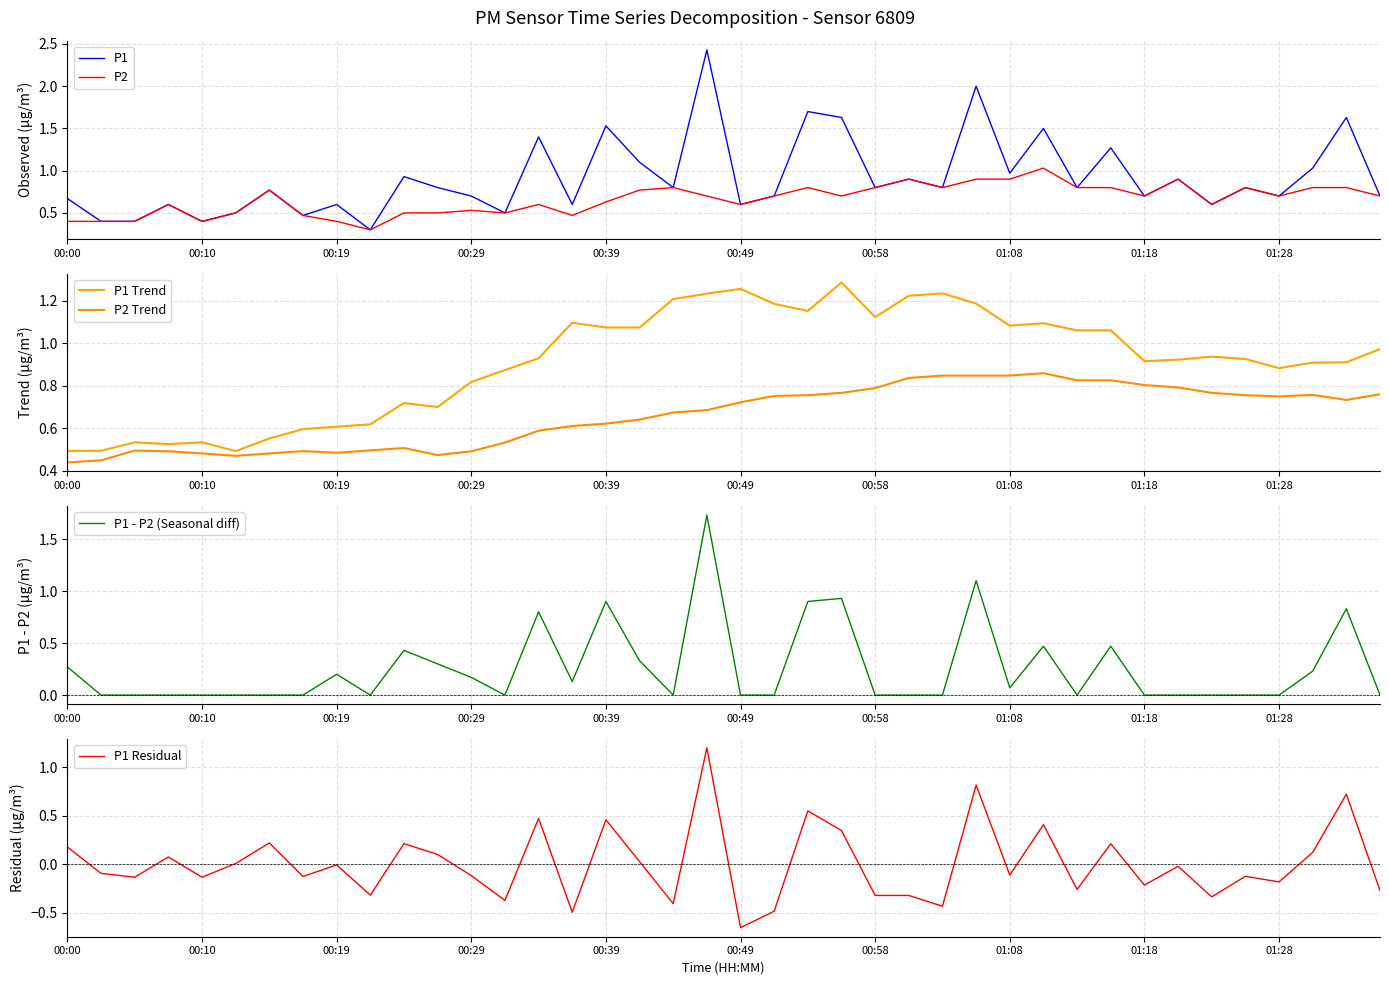

The P1 - P2 (Seasonal diff) series shows 0.6 at 00:39. True or false?

False